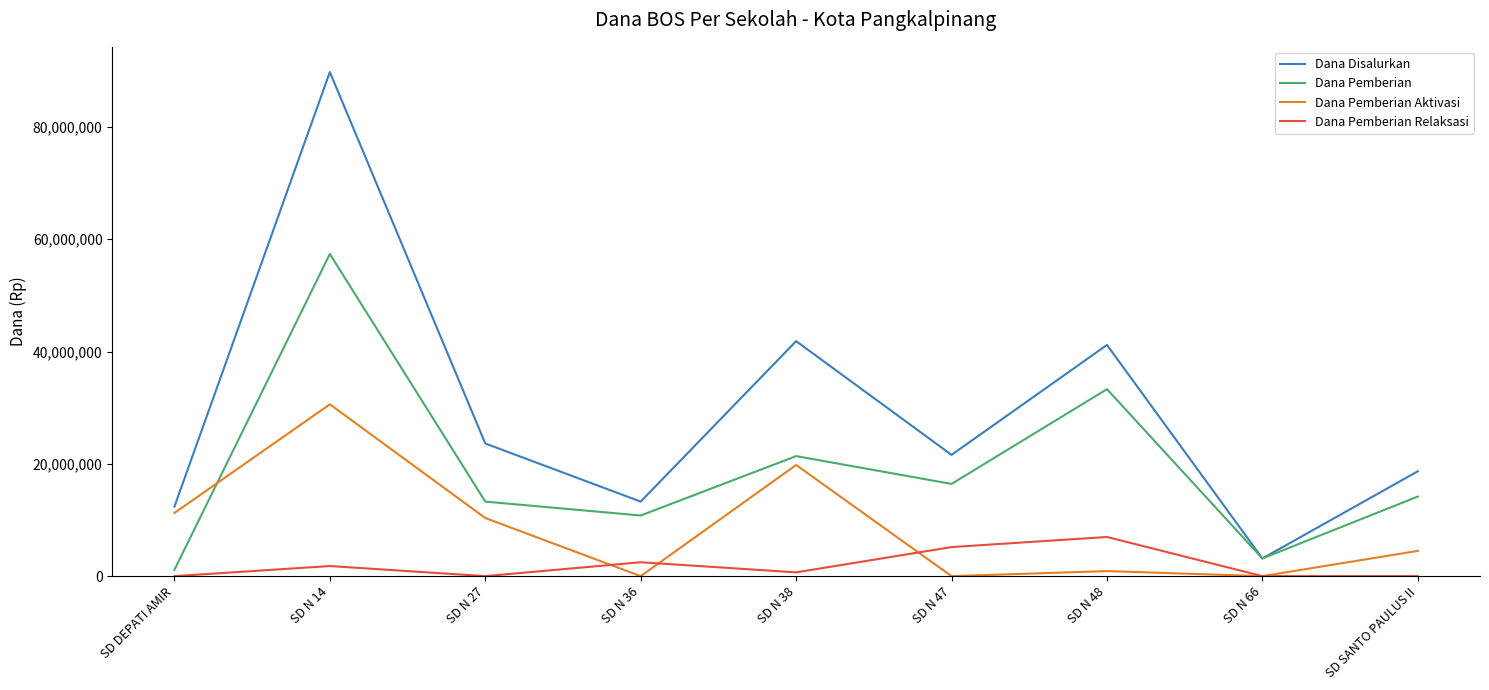

The Dana Disalurkan series shows 62092793 at SD N 38. True or false?

False